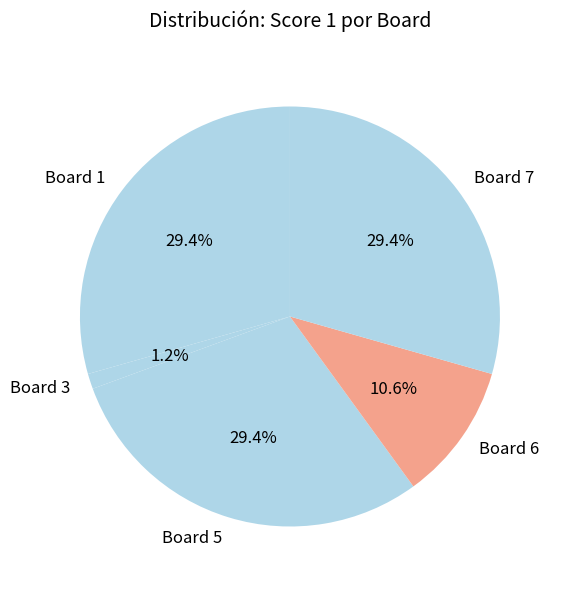

Which category has the smallest portion of the pie?

Board 3